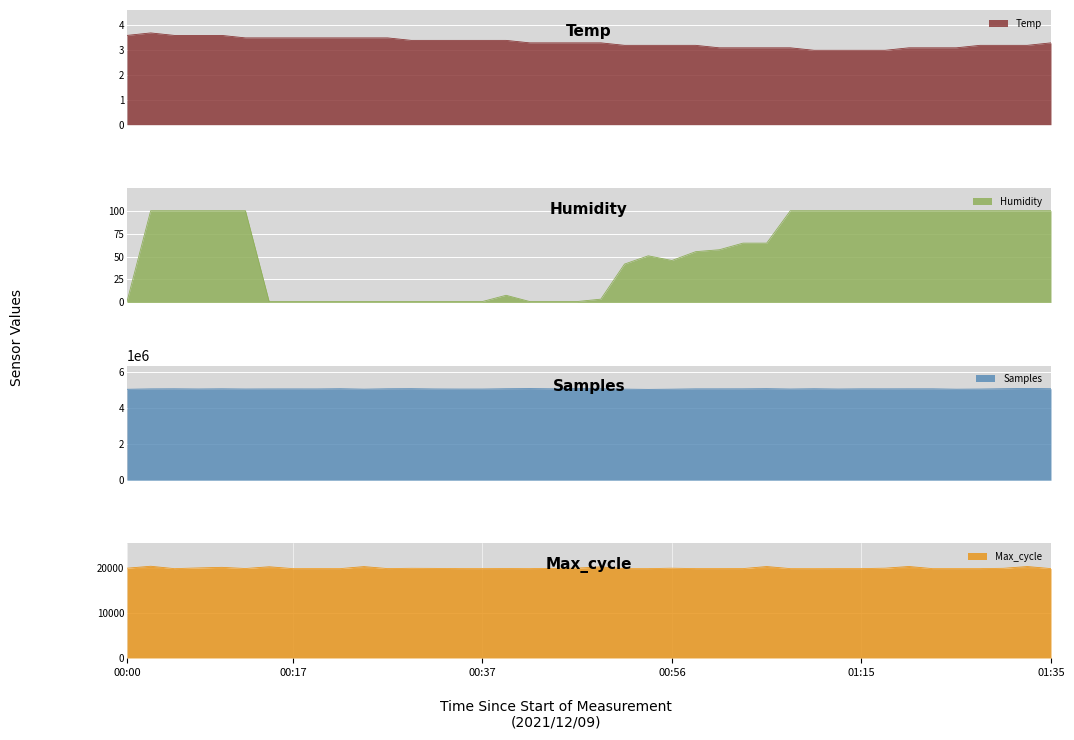

Reading left to right, transcribe all the data shown in this chart.

Temp: 00:00=3.6	00:02=3.7	00:05=3.6	00:07=3.6	00:10=3.6	00:12=3.5	00:15=3.5	00:17=3.5	00:19=3.5	00:22=3.5	00:24=3.5	00:27=3.5	00:29=3.4	00:31=3.4	00:34=3.4	00:37=3.4	00:39=3.4	00:41=3.3	00:44=3.3	00:46=3.3	00:49=3.3	00:51=3.2	00:54=3.2	00:56=3.2	00:58=3.2	01:01=3.1	01:03=3.1	01:06=3.1	01:08=3.1	01:11=3.0	01:13=3.0	01:15=3.0	01:18=3.0	01:20=3.1	01:23=3.1	01:25=3.1	01:28=3.2	01:30=3.2	01:32=3.2	01:35=3.3
Humidity: 00:00=1.0	00:02=99.9	00:05=99.9	00:07=99.9	00:10=99.9	00:12=99.9	00:15=1.0	00:17=1.0	00:19=1.0	00:22=1.0	00:24=1.0	00:27=1.0	00:29=1.0	00:31=1.0	00:34=1.0	00:37=1.0	00:39=7.8	00:41=1.0	00:44=1.0	00:46=1.0	00:49=3.6	00:51=41.8	00:54=50.8	00:56=45.7	00:58=55.3	01:01=57.4	01:03=64.6	01:06=64.6	01:08=99.9	01:11=99.9	01:13=99.9	01:15=99.9	01:18=99.9	01:20=99.9	01:23=99.9	01:25=99.9	01:28=99.9	01:30=99.9	01:32=99.9	01:35=99.9
Samples: 00:00=5044229.0	00:02=5065229.0	00:05=5070597.0	00:07=5059769.0	00:10=5070359.0	00:12=5058196.0	00:15=5062667.0	00:17=5063361.0	00:19=5062301.0	00:22=5074793.0	00:24=5050593.0	00:27=5071645.0	00:29=5077411.0	00:31=5061035.0	00:34=5056082.0	00:37=5056348.0	00:39=5074312.0	00:41=5082599.0	00:44=5069235.0	00:46=5083827.0	00:49=5072749.0	00:51=5051914.0	00:54=5037795.0	00:56=5049756.0	00:58=5067260.0	01:01=5067418.0	01:03=5068826.0	01:06=5078230.0	01:08=5057883.0	01:11=5073270.0	01:13=5057852.0	01:15=5068237.0	01:18=5067074.0	01:20=5068942.0	01:23=5069250.0	01:25=5048192.0	01:28=5056897.0	01:30=5075142.0	01:32=5088580.0	01:35=5074802.0
Max_cycle: 00:00=20008.0	00:02=20443.0	00:05=19908.0	00:07=20063.0	00:10=20200.0	00:12=19935.0	00:15=20328.0	00:17=19912.0	00:19=19916.0	00:22=19912.0	00:24=20368.0	00:27=19920.0	00:29=19984.0	00:31=19962.0	00:34=19917.0	00:37=19913.0	00:39=19924.0	00:41=19913.0	00:44=19965.0	00:46=20028.0	00:49=20297.0	00:51=19913.0	00:54=19913.0	00:56=20007.0	00:58=19917.0	01:01=19917.0	01:03=19920.0	01:06=20380.0	01:08=19913.0	01:11=19908.0	01:13=19917.0	01:15=19916.0	01:18=20011.0	01:20=20391.0	01:23=19913.0	01:25=19913.0	01:28=19913.0	01:30=19985.0	01:32=20379.0	01:35=19916.0